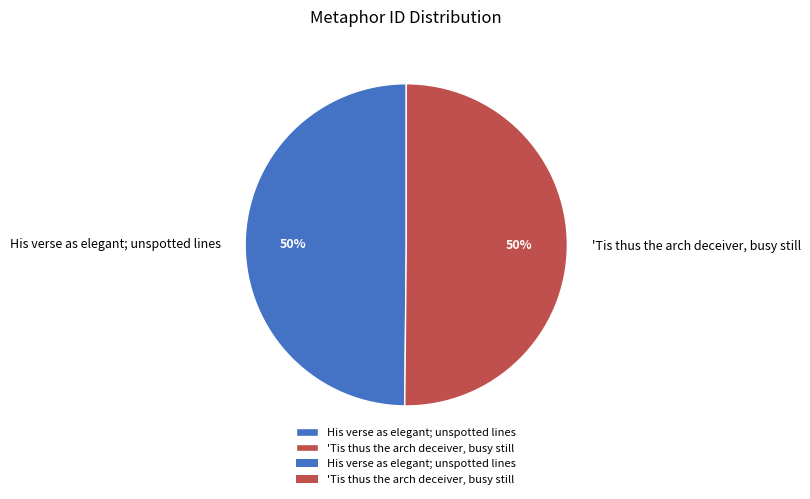

To the nearest percent, what percentage of the pie is His verse as elegant; unspotted lines?

50%